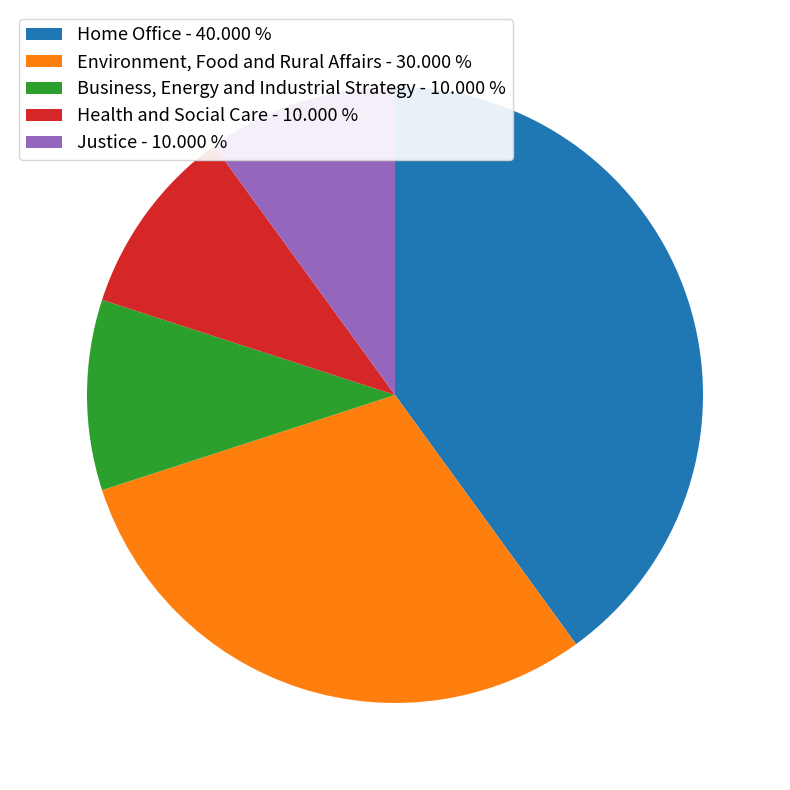

True or false: Environment, Food and Rural Affairs accounts for 22% of the total.

False